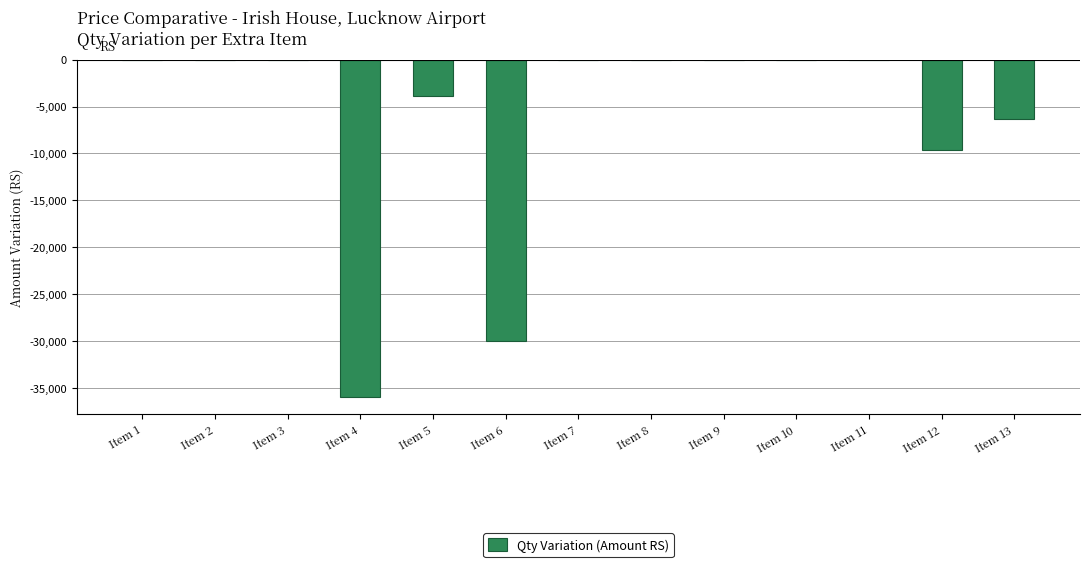

Count the number of data series in this chart.

1